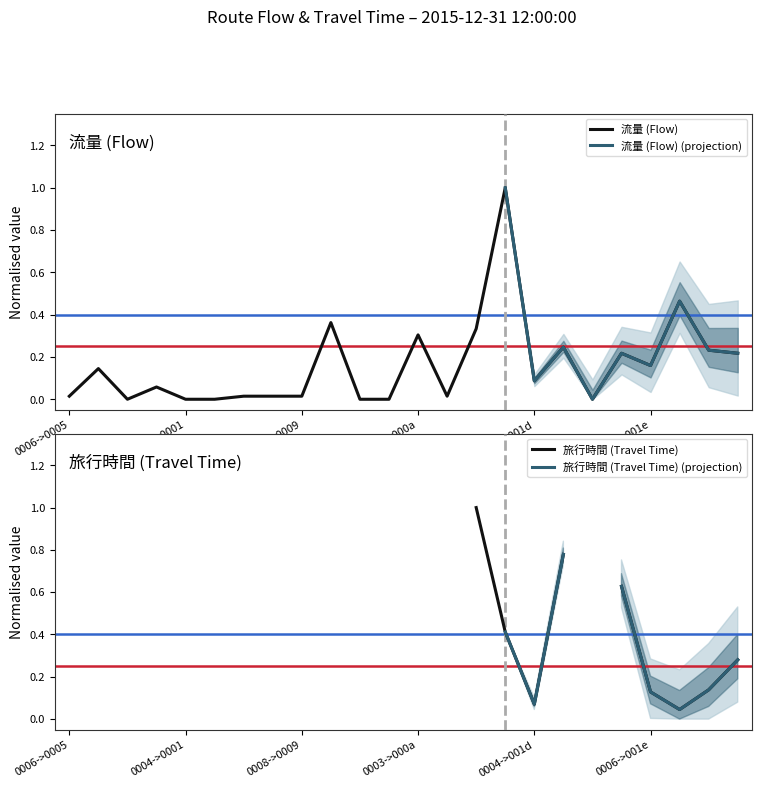

True or false: 流量 (Flow) has a value of 0.0 at 0004->001d.

False